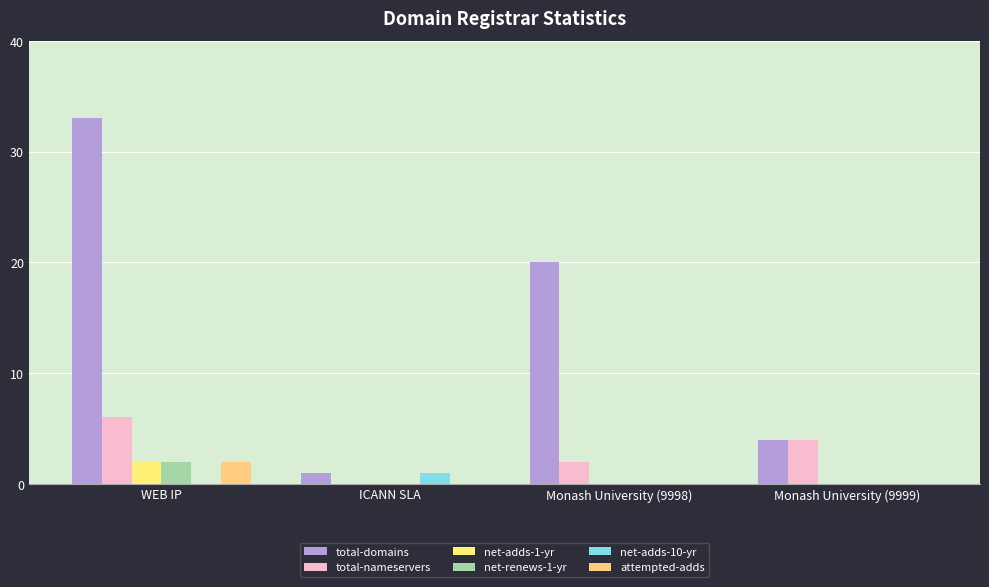

At which category is the sum across all series the highest?

WEB IP